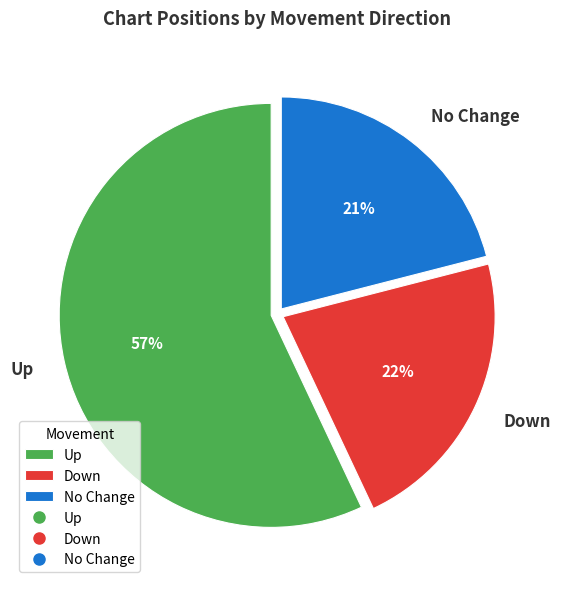

How many slices are in this pie chart?

3